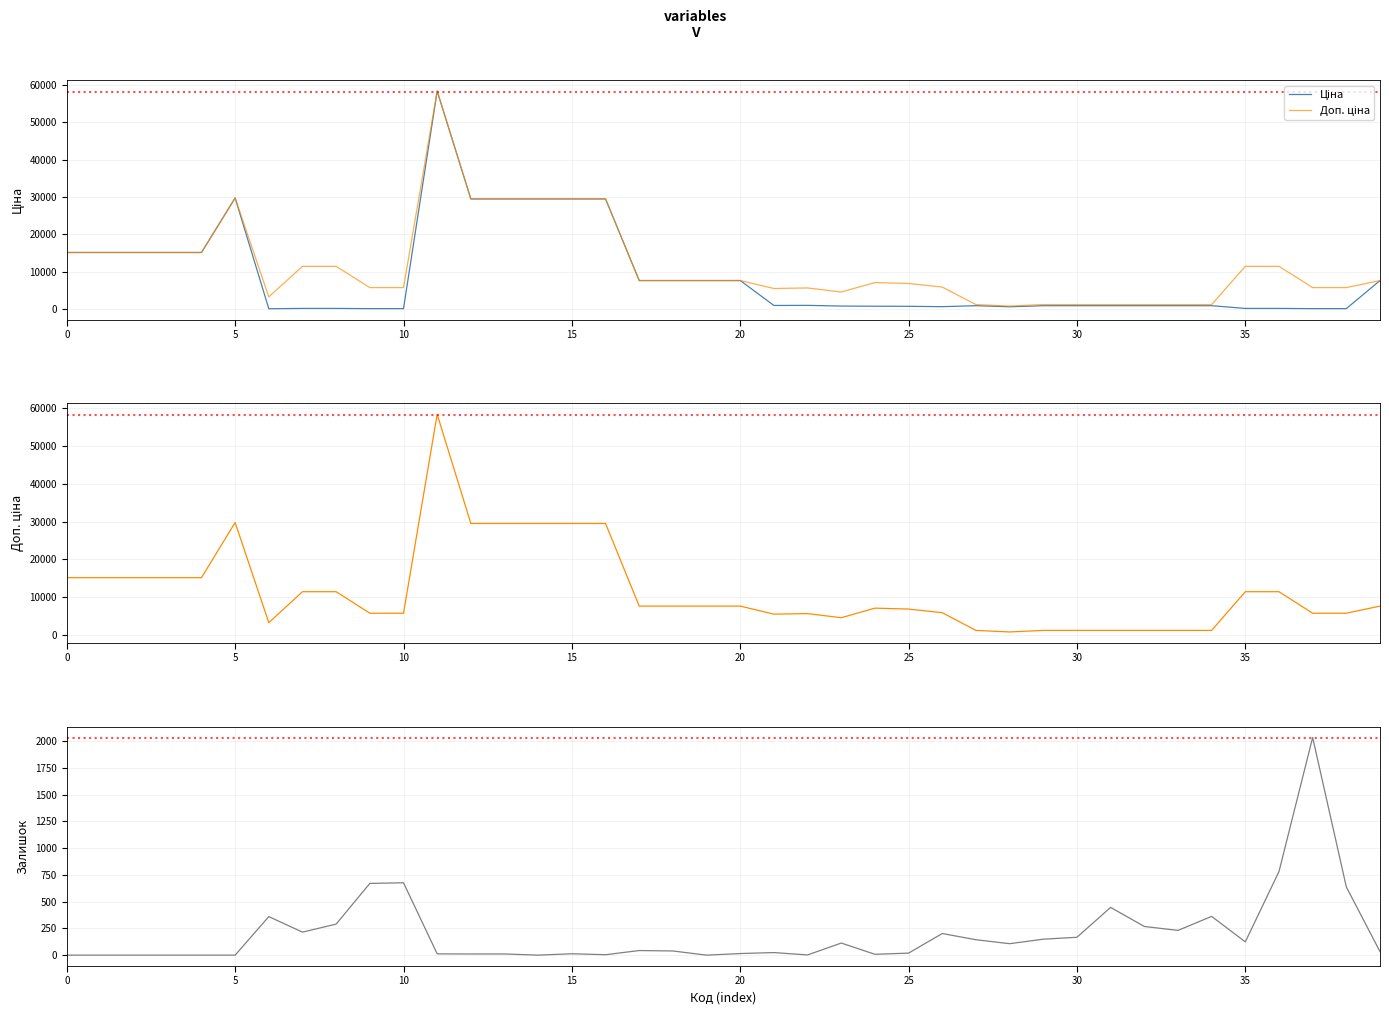

List the series in order of their overall mean, lowest first.

Залишок, Ціна, Доп. ціна